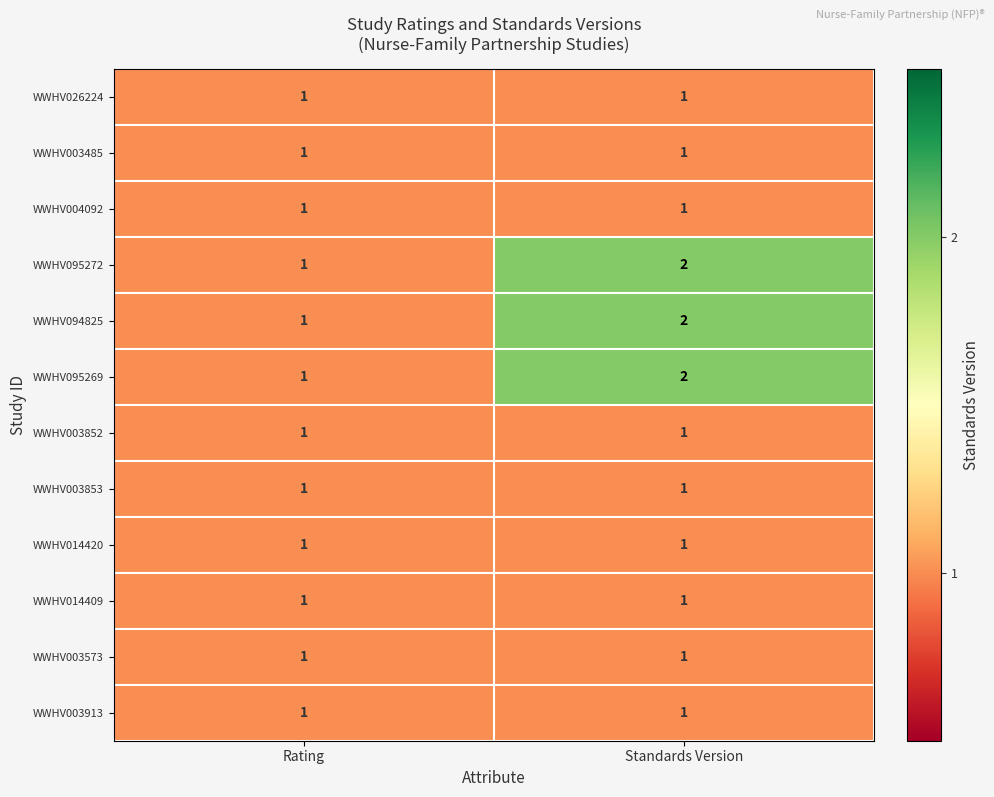

Reading right to left, list all the values displayed in this chart.

WWHV026224: 1	1
WWHV003485: 1	1
WWHV004092: 1	1
WWHV095272: 2	1
WWHV094825: 2	1
WWHV095269: 2	1
WWHV003852: 1	1
WWHV003853: 1	1
WWHV014420: 1	1
WWHV014409: 1	1
WWHV003573: 1	1
WWHV003913: 1	1